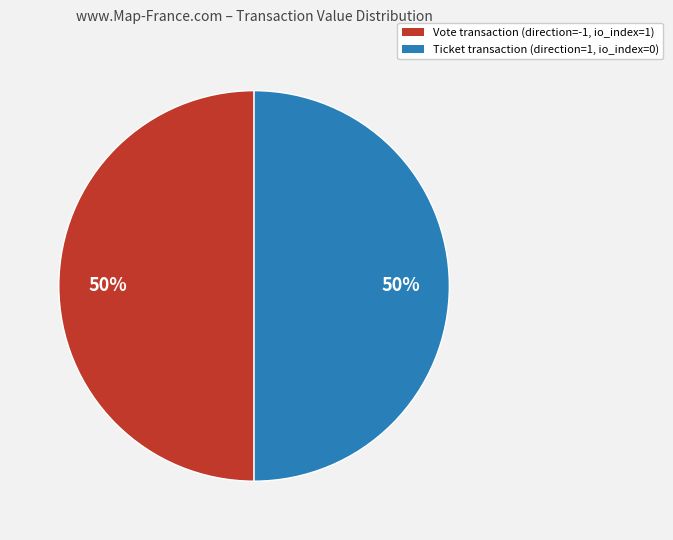

To the nearest percent, what is the average slice percentage?

50%